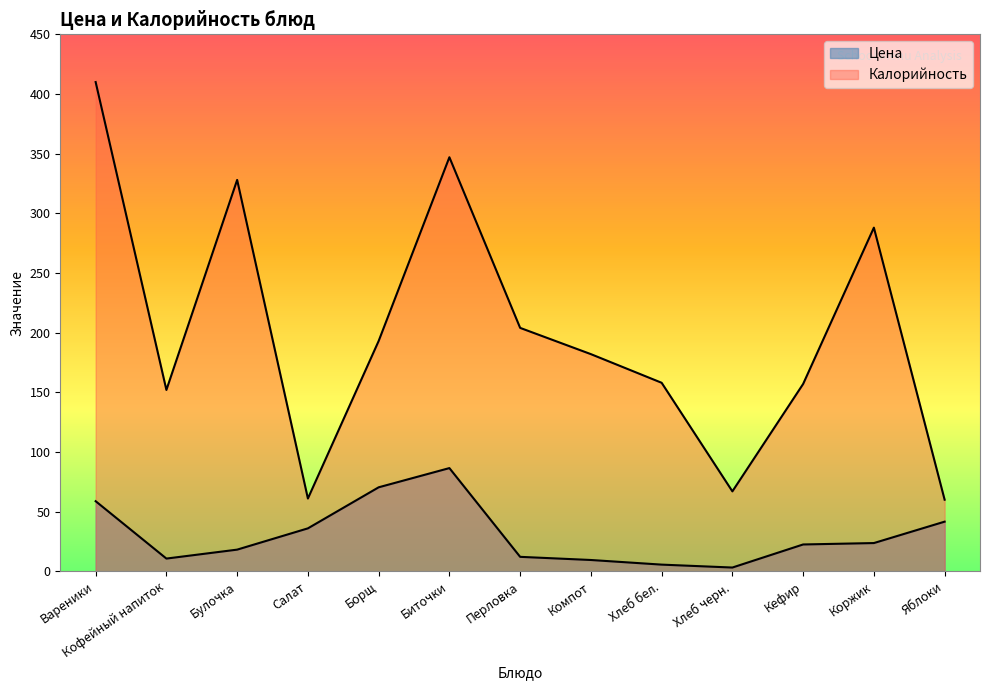

How many values in the Цена series are below 22?

6